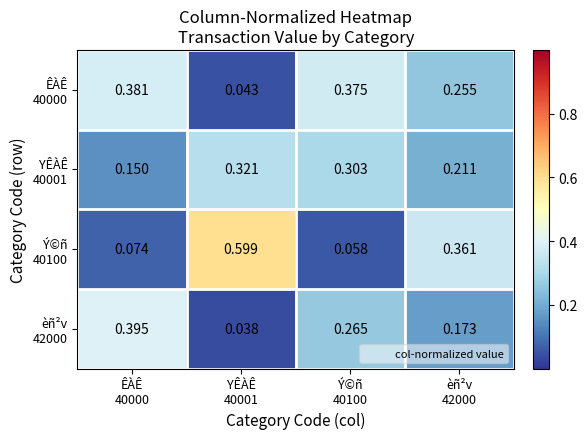

What is the greatest value displayed?

0.6